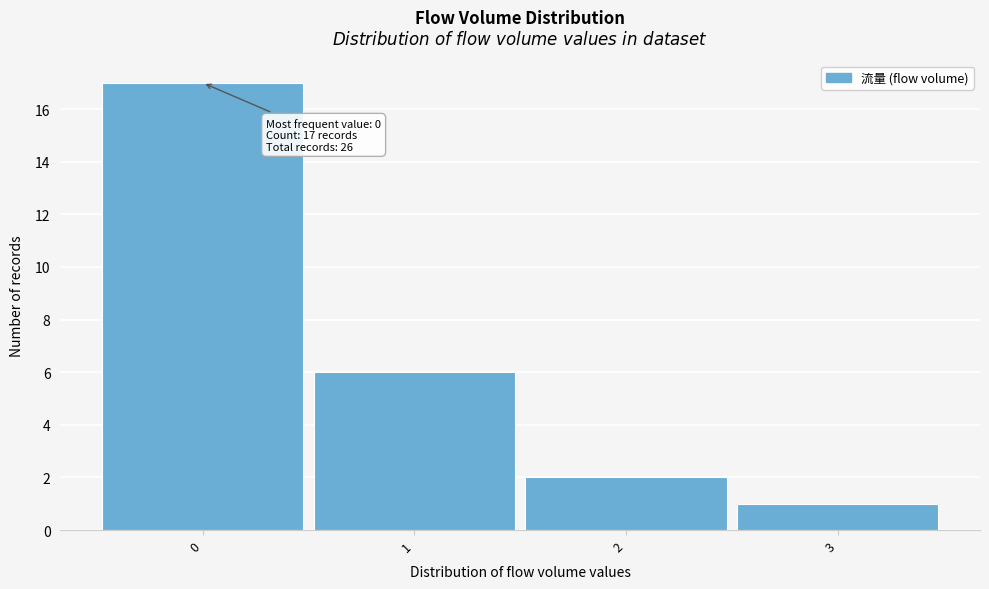

Which range on the x-axis has the tallest bar?

-0.5 to 0.5